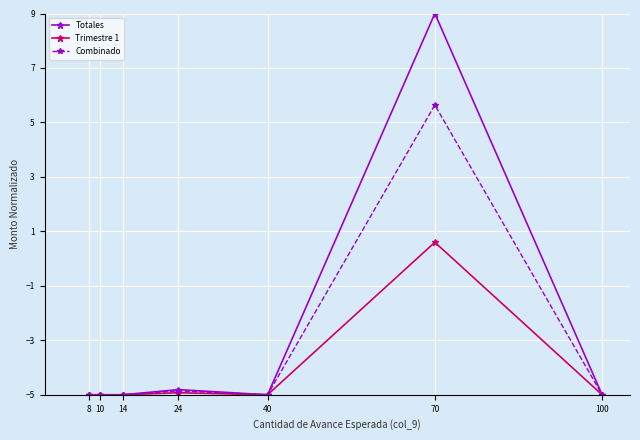

Reading left to right, extract all data points from this chart.

Totales: 8=-5.0	10=-5.0	14=-5.0	24=-4.8	40=-5.0	70=9.0	100=-5.0
Trimestre 1: 8=-5.0	10=-5.0	14=-5.0	24=-4.9	40=-5.0	70=0.6	100=-5.0
Combinado: 8=-5.0	10=-5.0	14=-5.0	24=-4.9	40=-5.0	70=5.6	100=-5.0